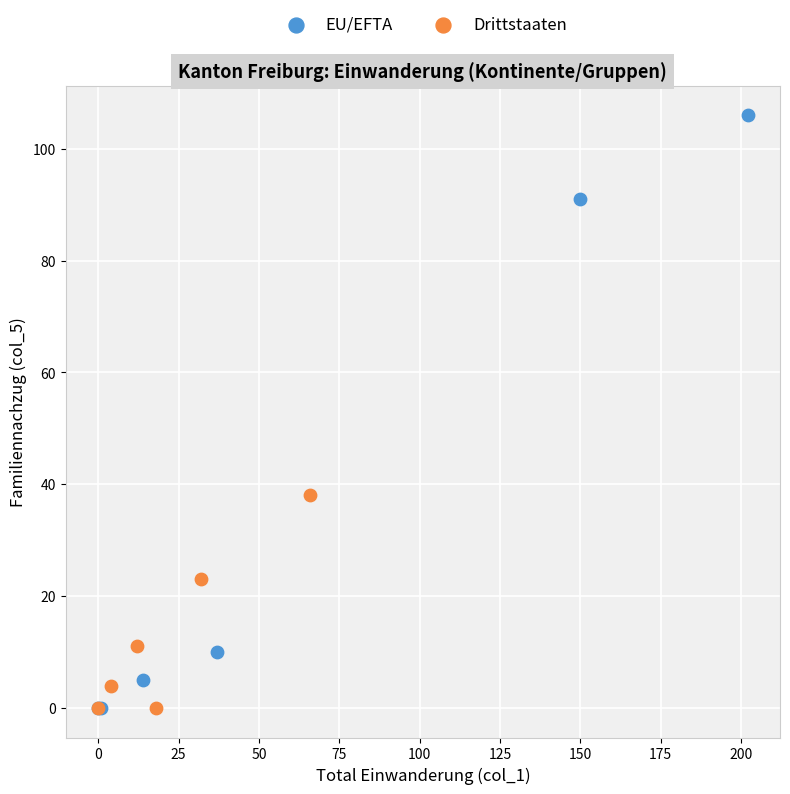

Which series contains the highest Y value?

EU/EFTA